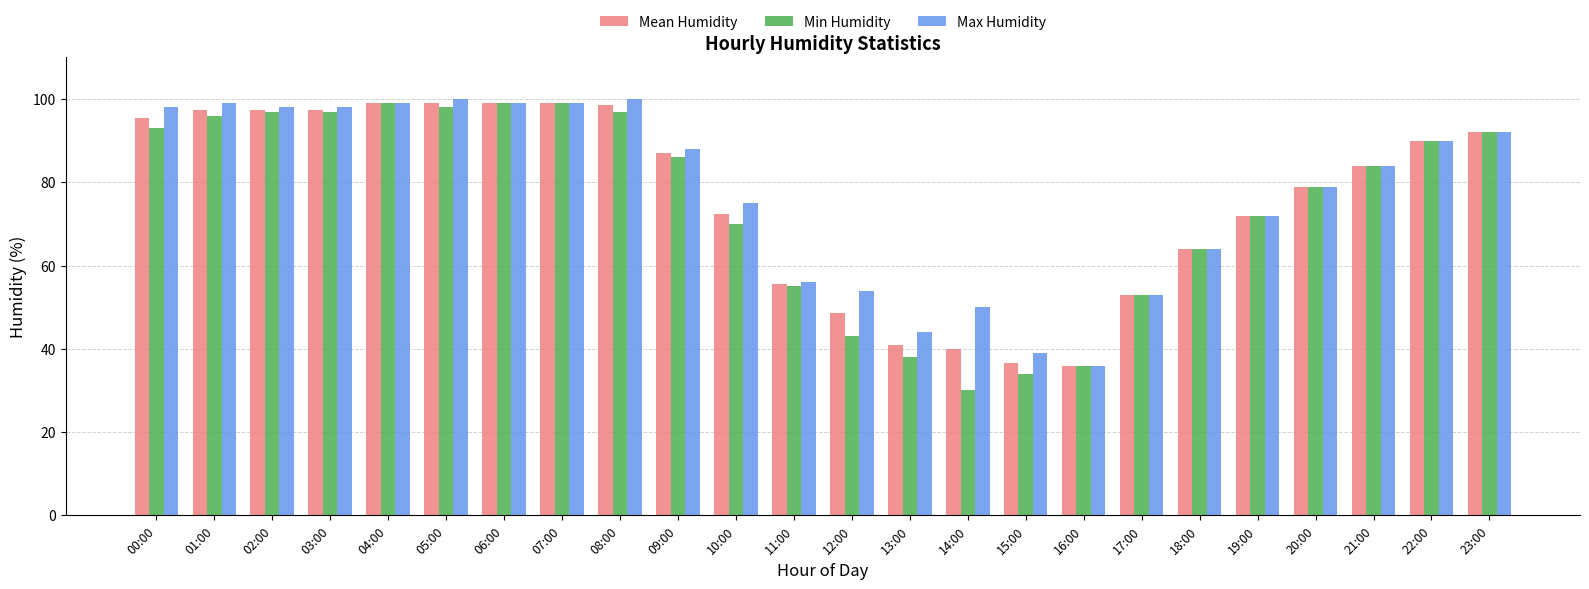

The Mean Humidity series shows 36.5 at 15:00. True or false?

True